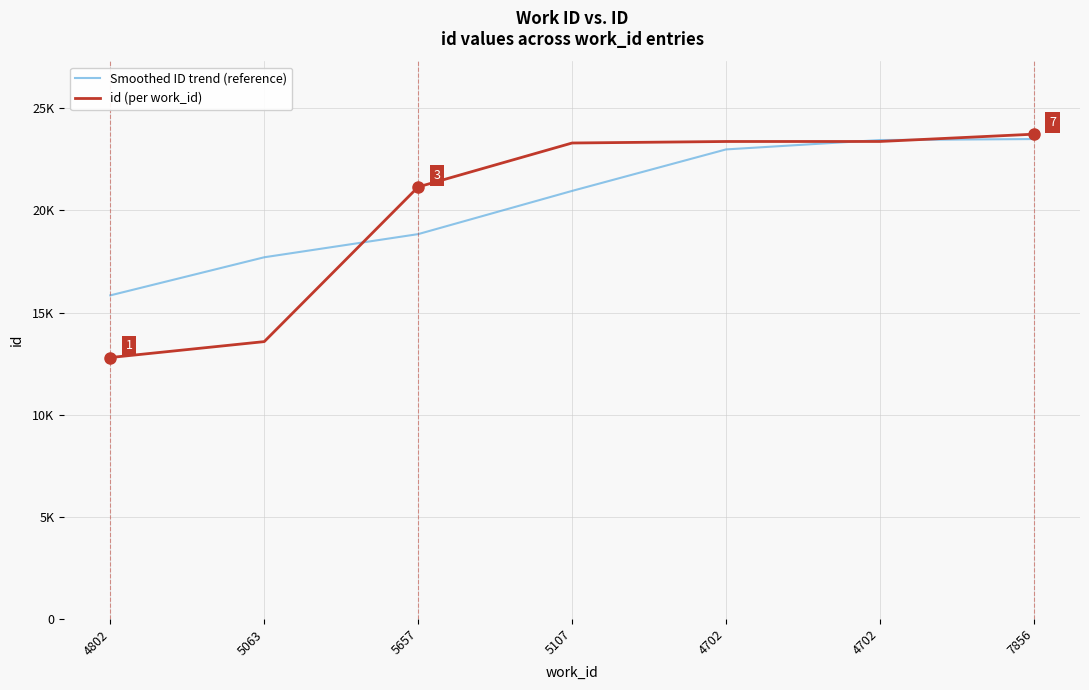

Does the chart display data point markers on the line(s)?

No